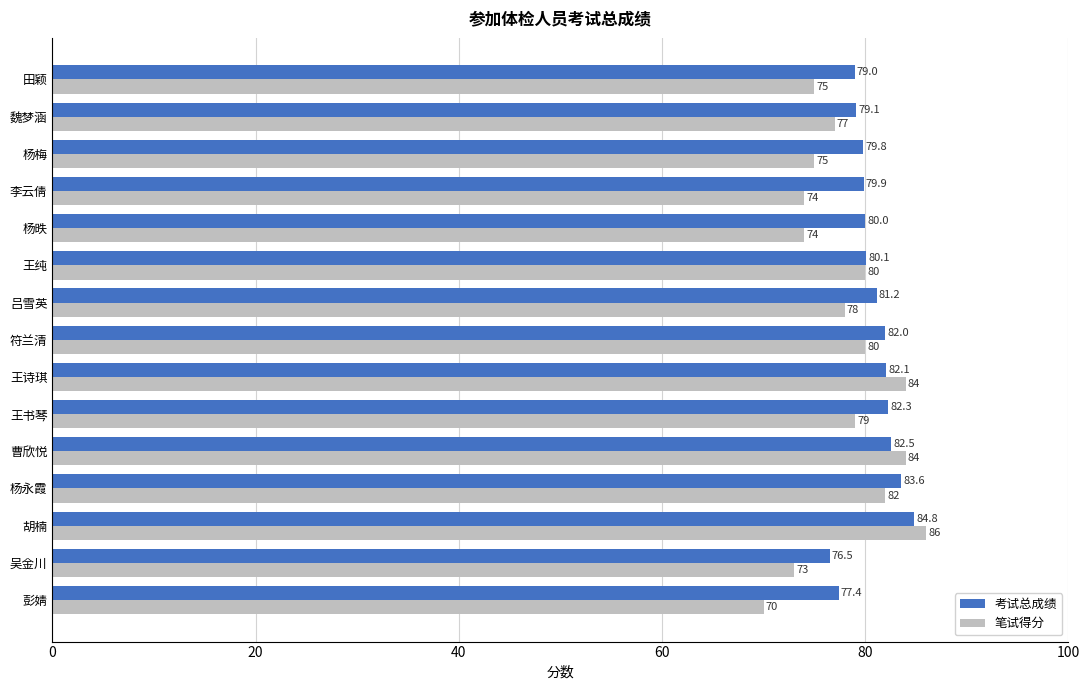

Rank the series by their maximum value, from lowest to highest.

考试总成绩, 笔试得分